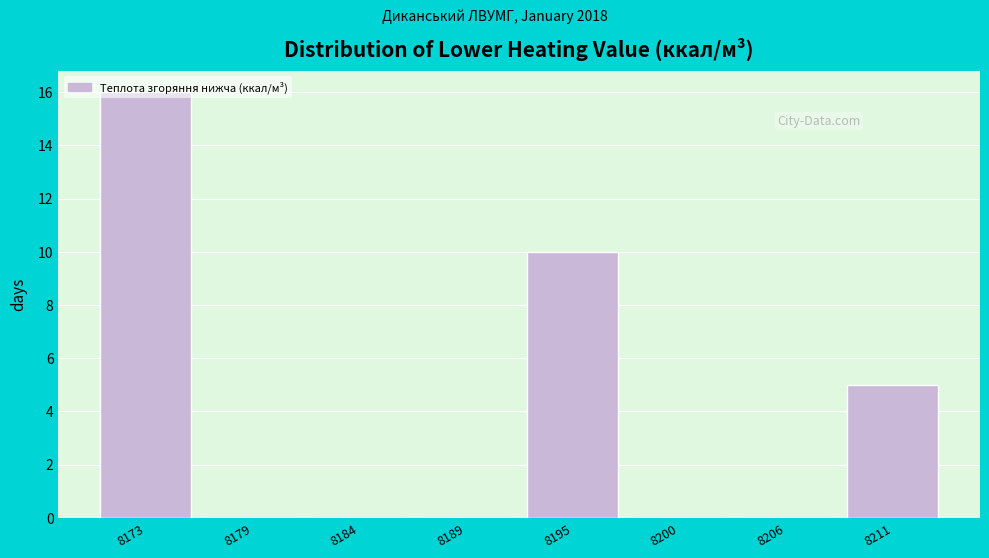

Reading left to right, list every bar in this chart as the range it spans on the x-axis followed by its height. Neither the bar edges nor the heights are printed on the chart, so give them approximately, as read against the axes.

8170 to 8176: 16
8176 to 8181: 0
8181 to 8187: 0
8187 to 8192: 0
8192 to 8198: 10
8198 to 8203: 0
8203 to 8208: 0
8208 to 8214: 5